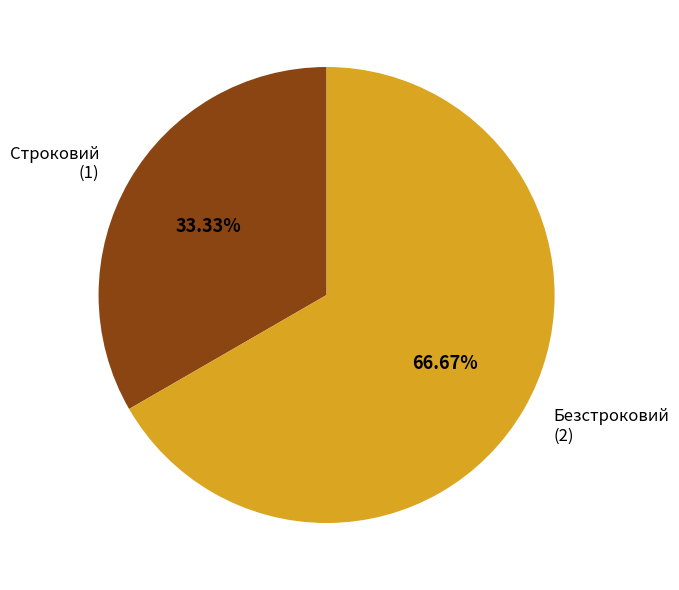

To the nearest percent, what is the difference between the largest and smallest slice percentages?

33%